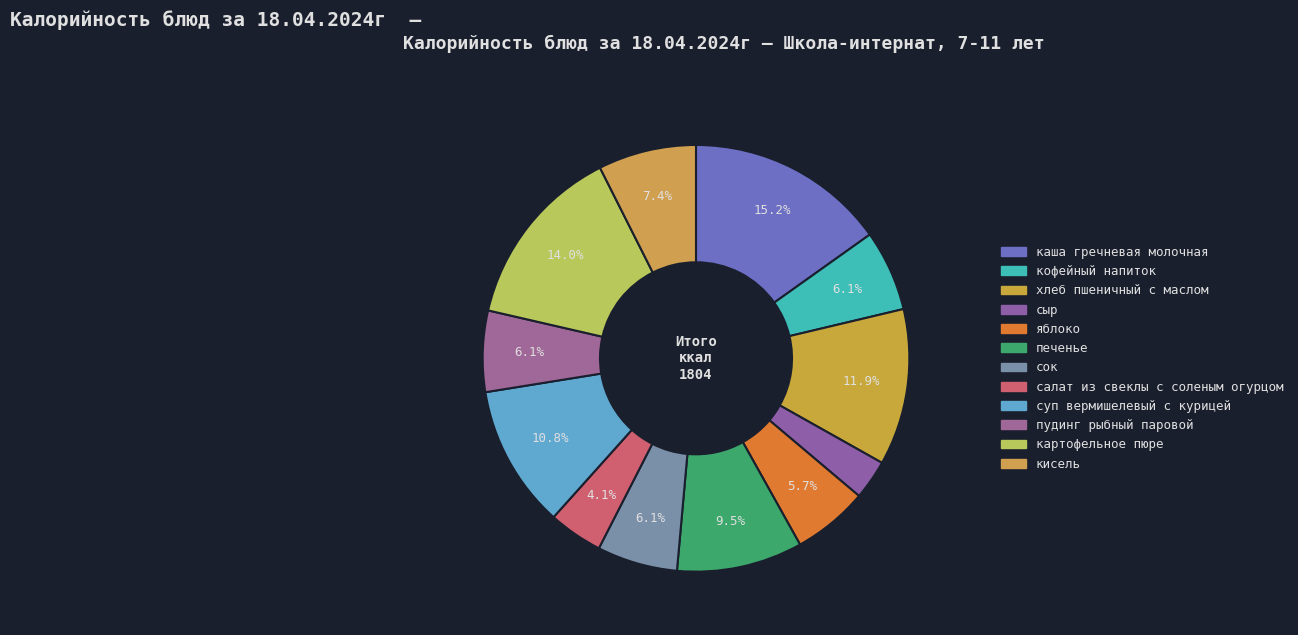

To the nearest percent, what percentage of the pie is печенье?

10%